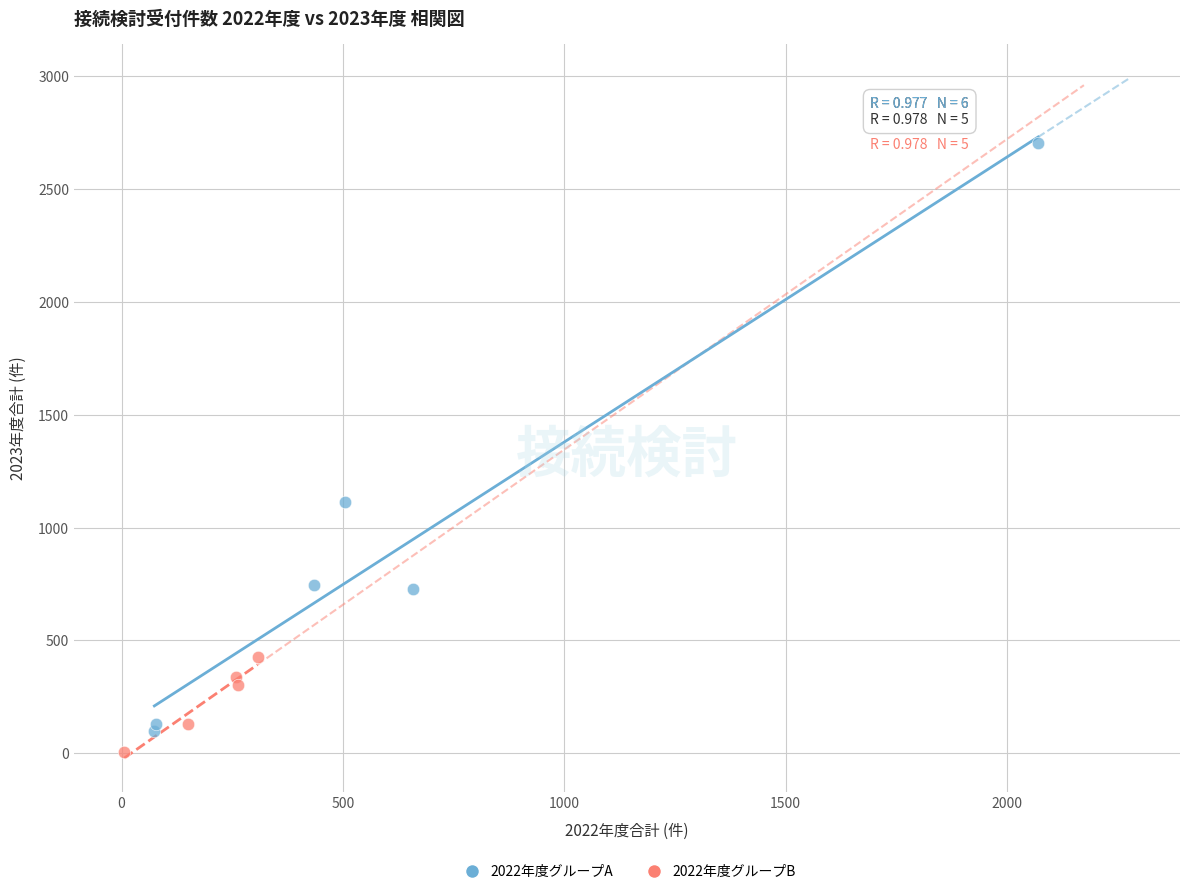

Which series reaches the maximum Y coordinate?

2022年度グループA